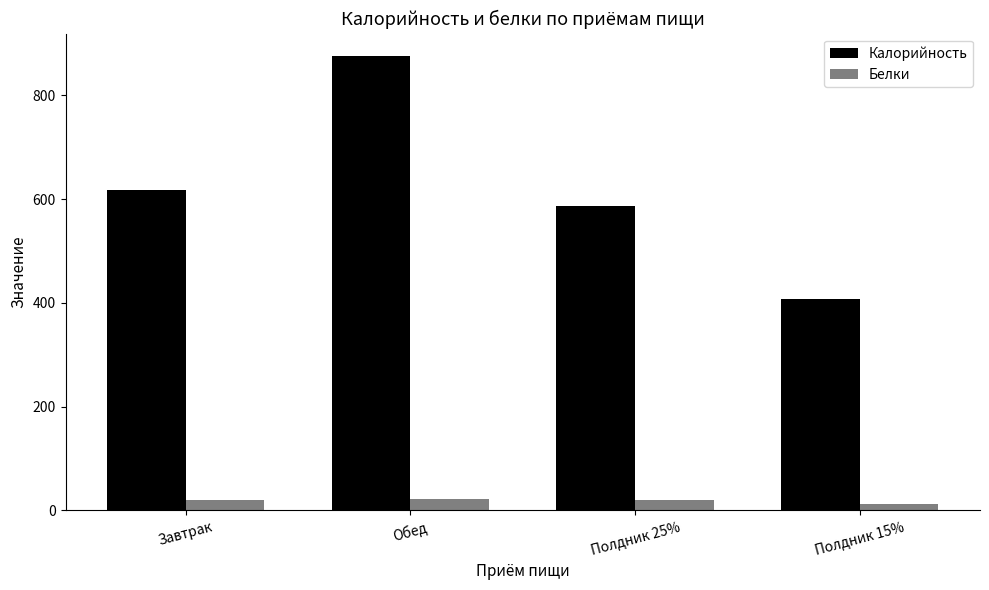

Where is Калорийность nearest to the value 641?

Завтрак